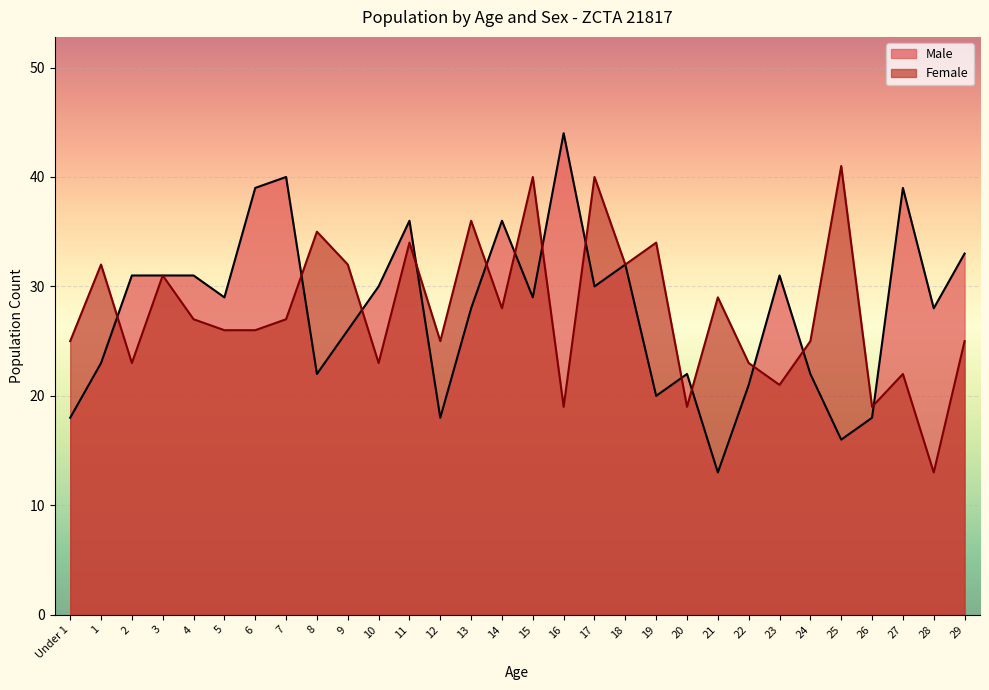

How many times do Male and Female cross each other?

13